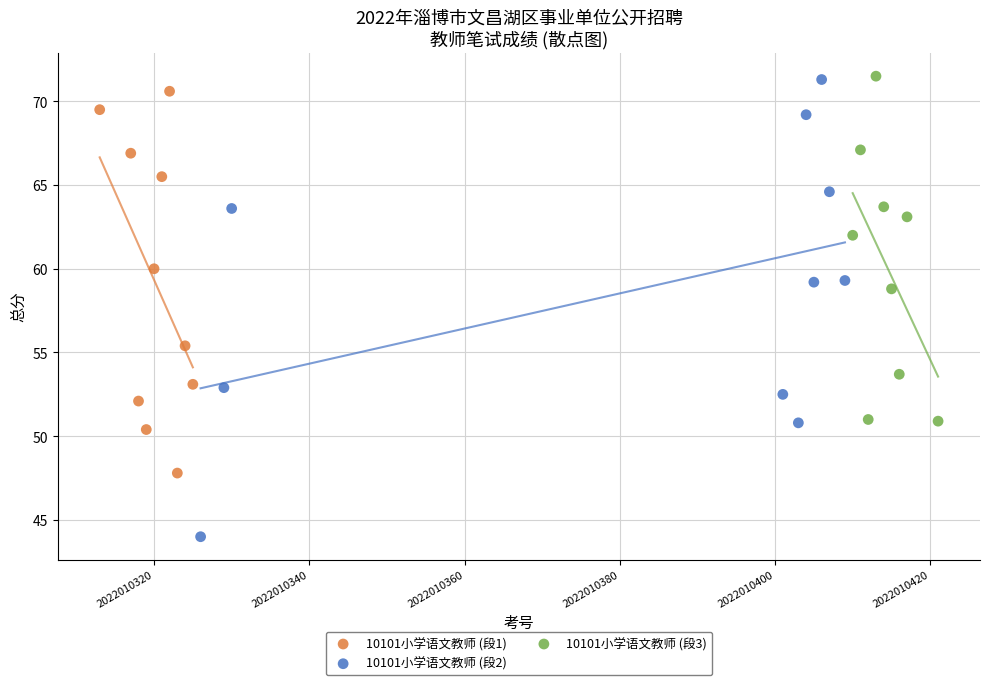

Which series reaches the minimum Y coordinate?

10101小学语文教师 (段2)